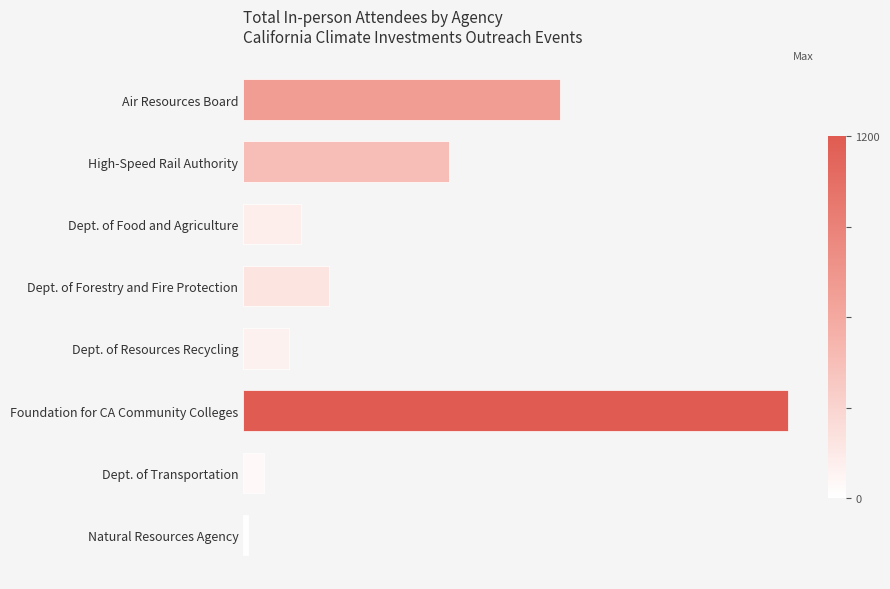

What is the difference between the maximum and minimum values?

1190